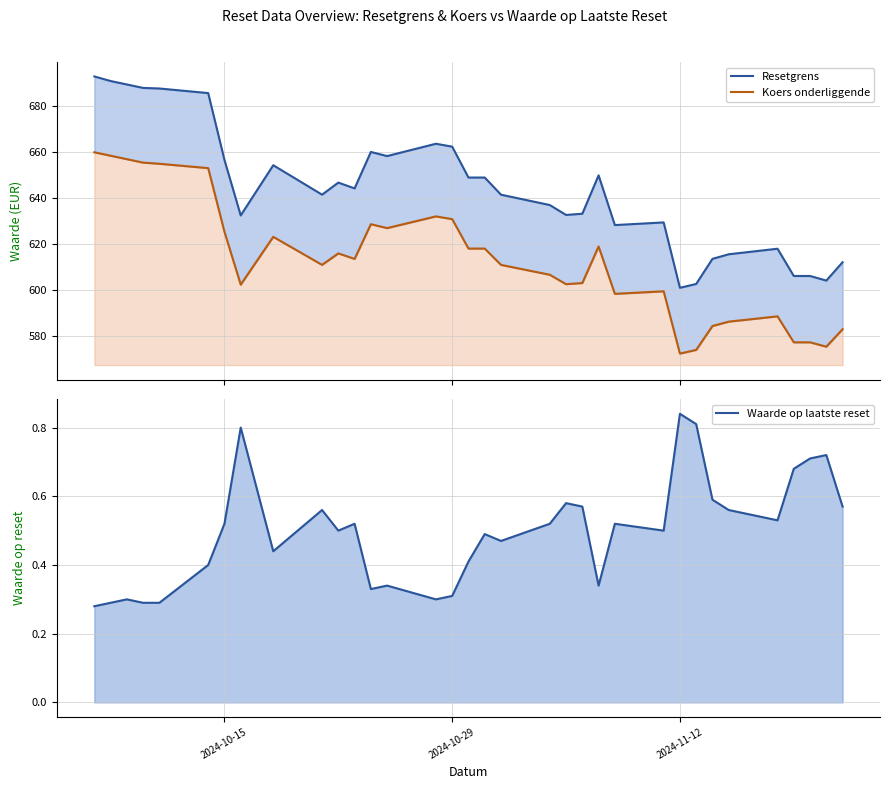

What is the average value?

0.5